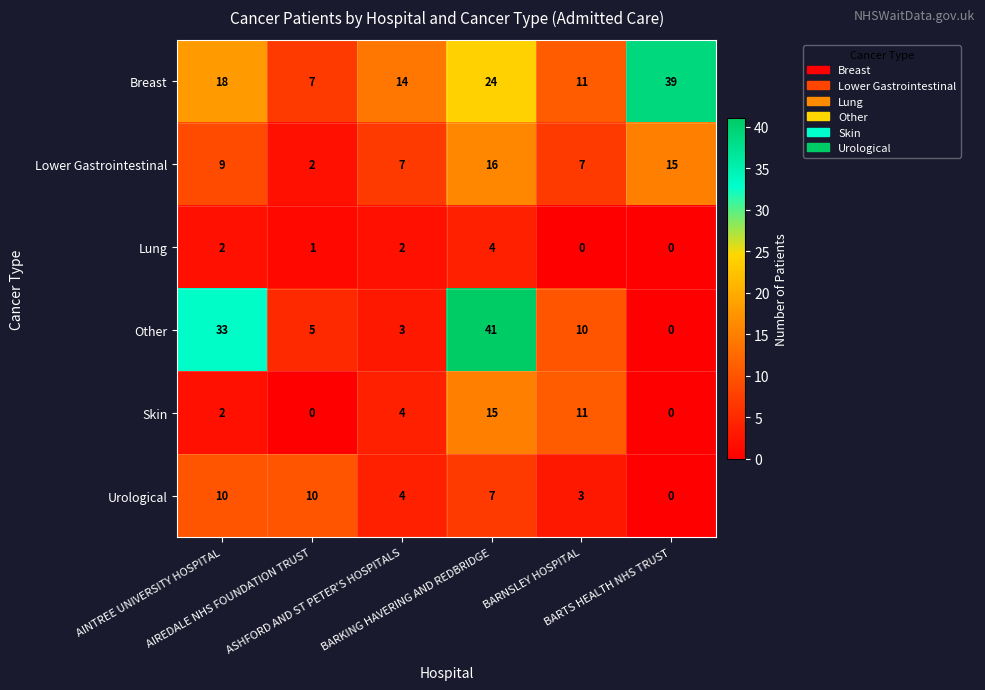

What is the lowest value of the Breast series?

7